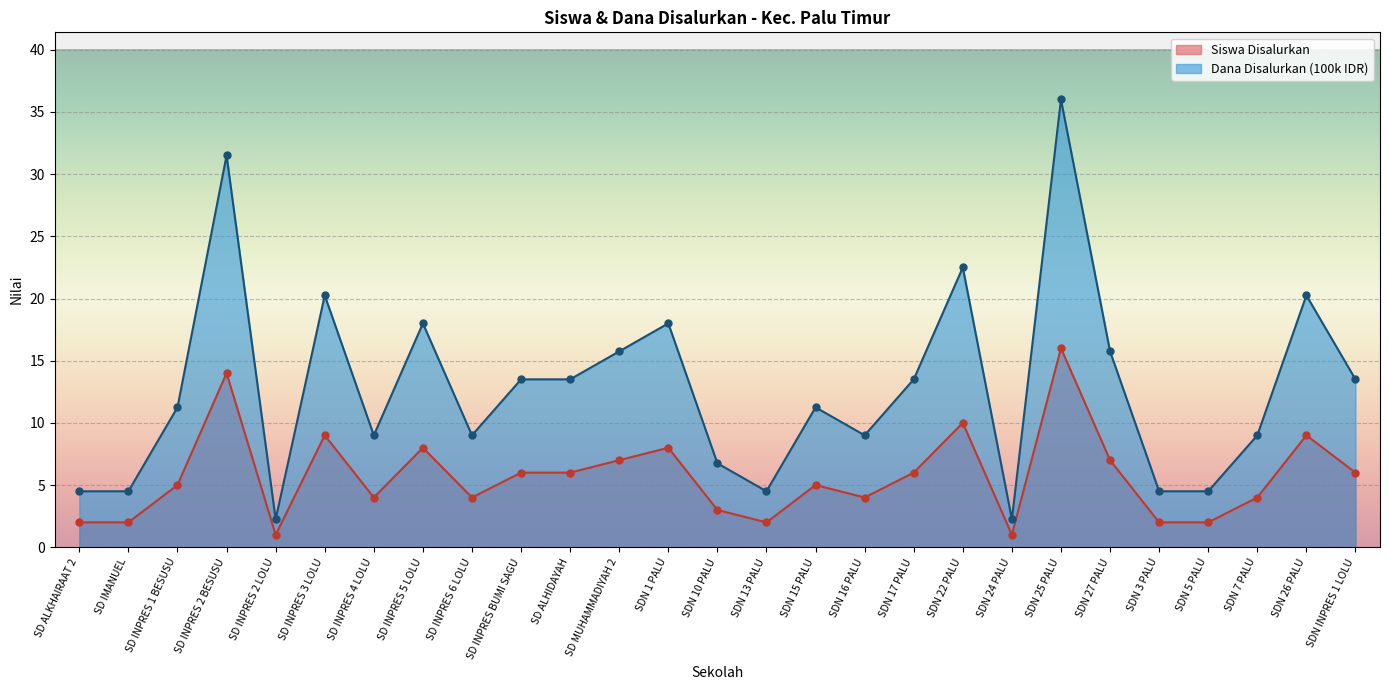

Which series has the largest total across all categories?

Dana Disalurkan (100k IDR)